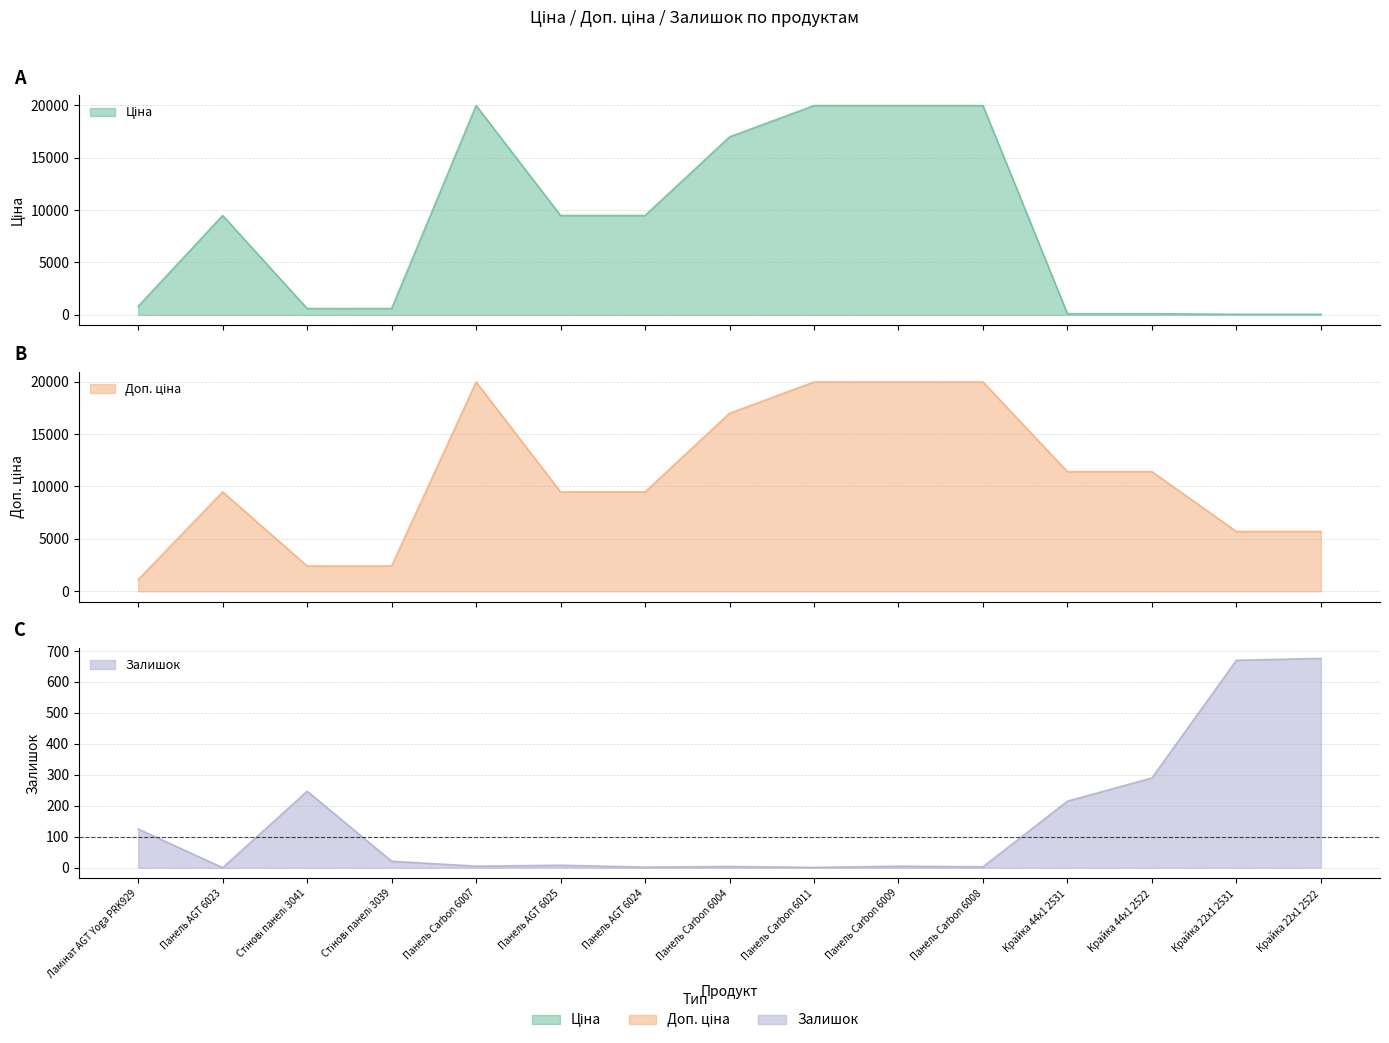

True or false: Доп. ціна and Ціна cross at least once.

False